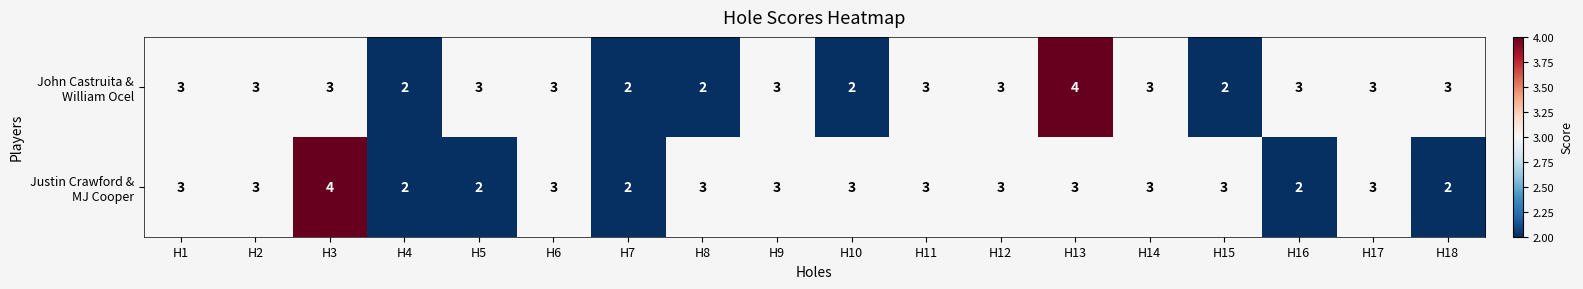

How many distinct data groups are displayed?

2